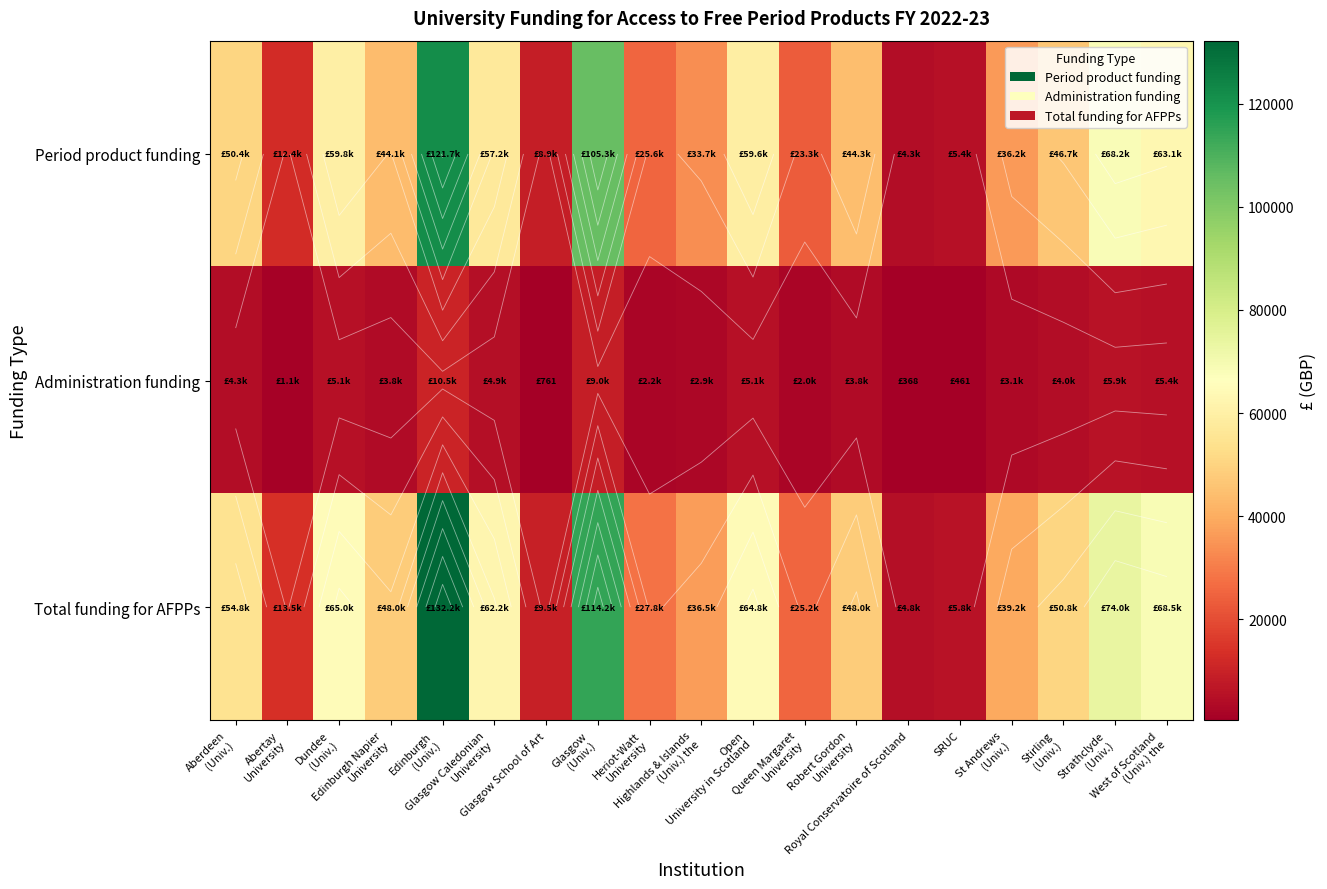

What is the total value across all series at Open
University in Scotland?

129450.8